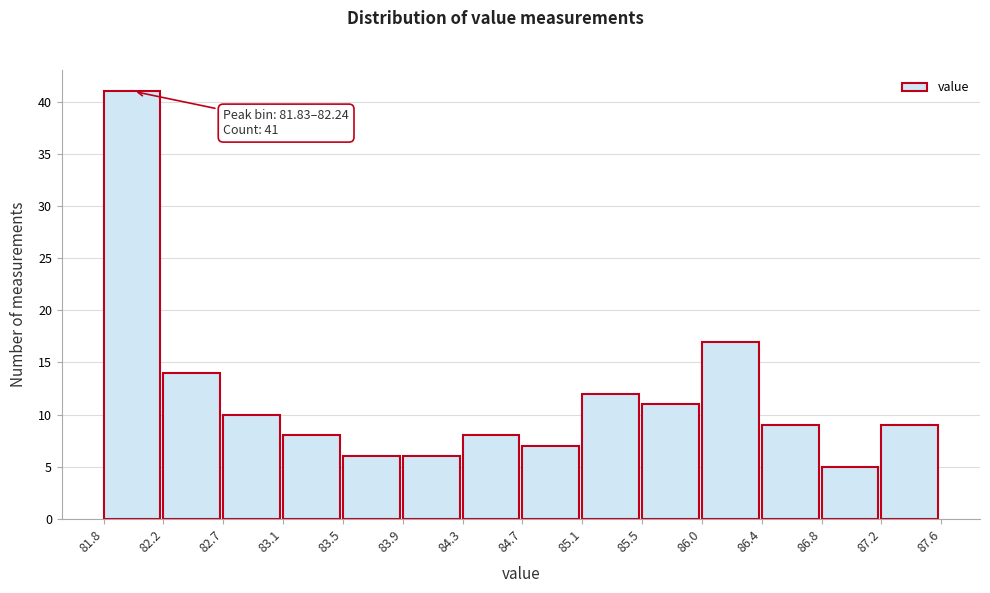

Which range on the x-axis has the tallest bar?

81.8 to 82.2